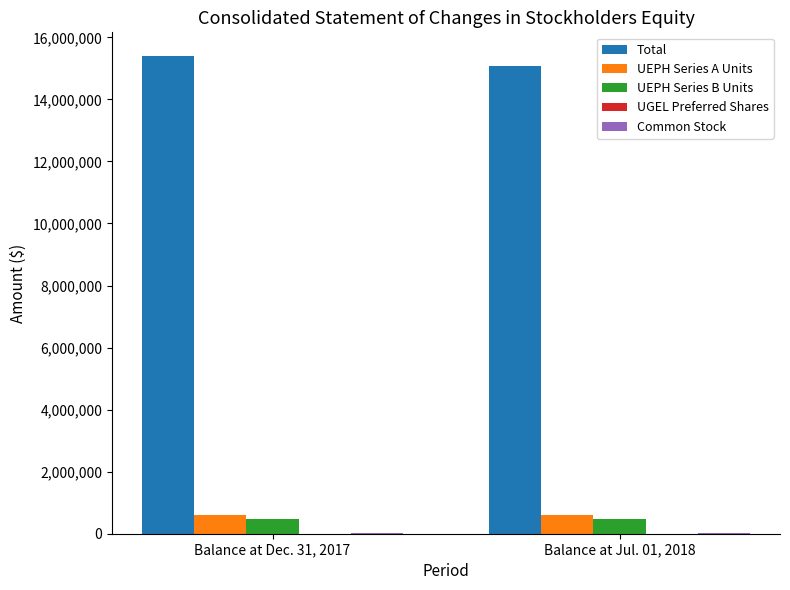

How many series are shown in this chart?

5